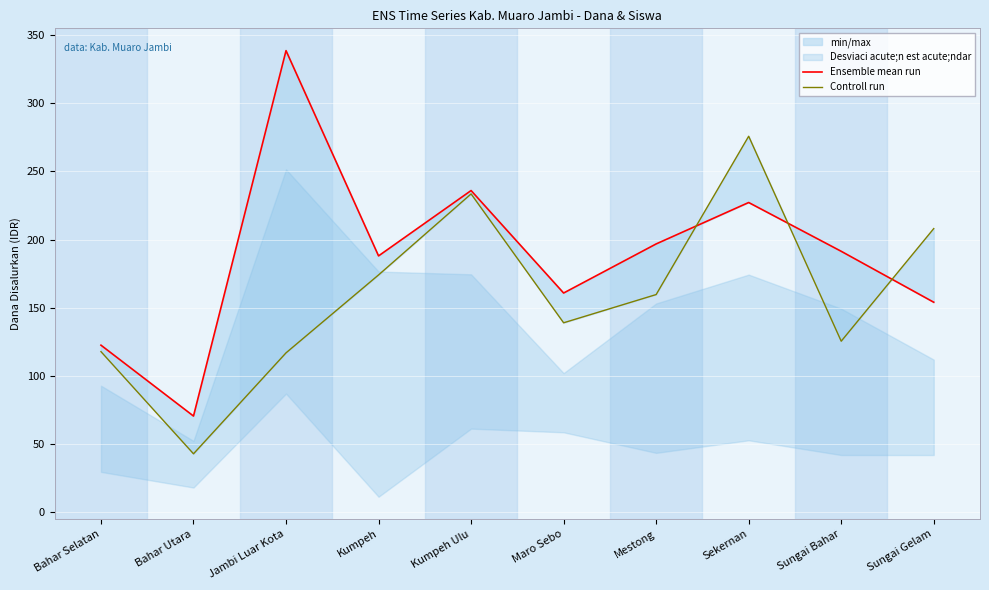

The Controll run series shows 306.8 at Kumpeh. True or false?

False